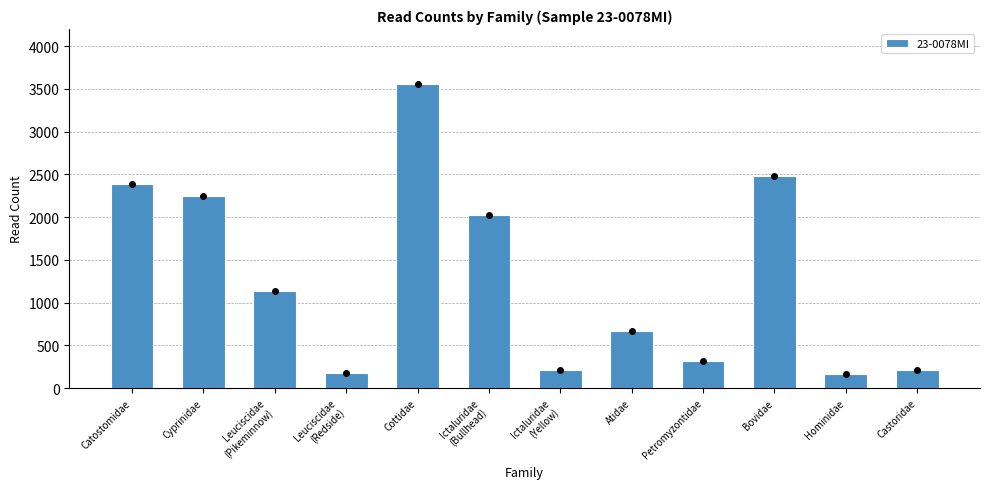

Is it true that the value at Cottidae is 1165?

False